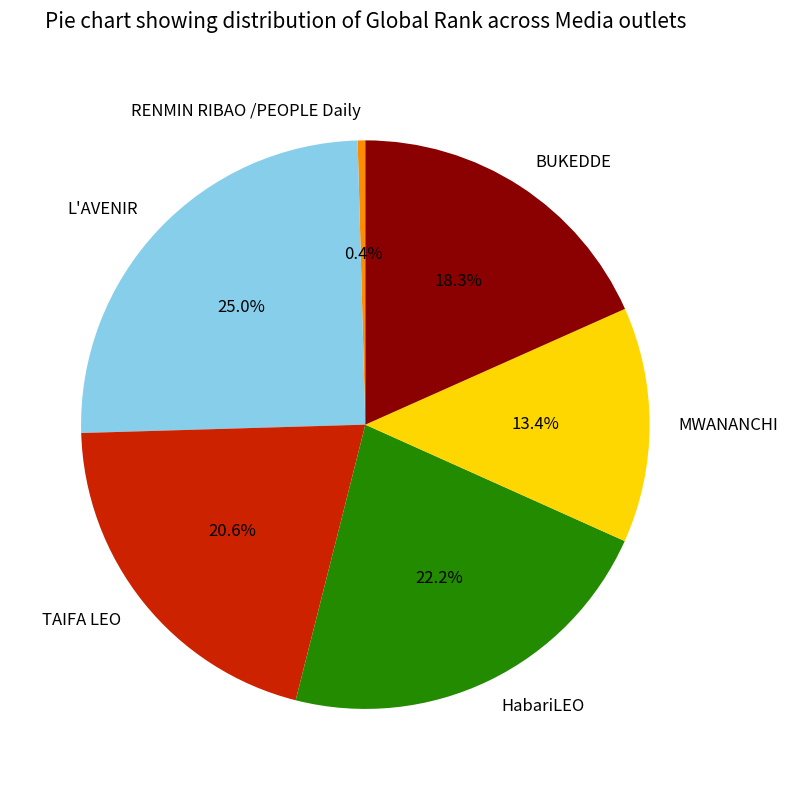

How many slices are in this pie chart?

6